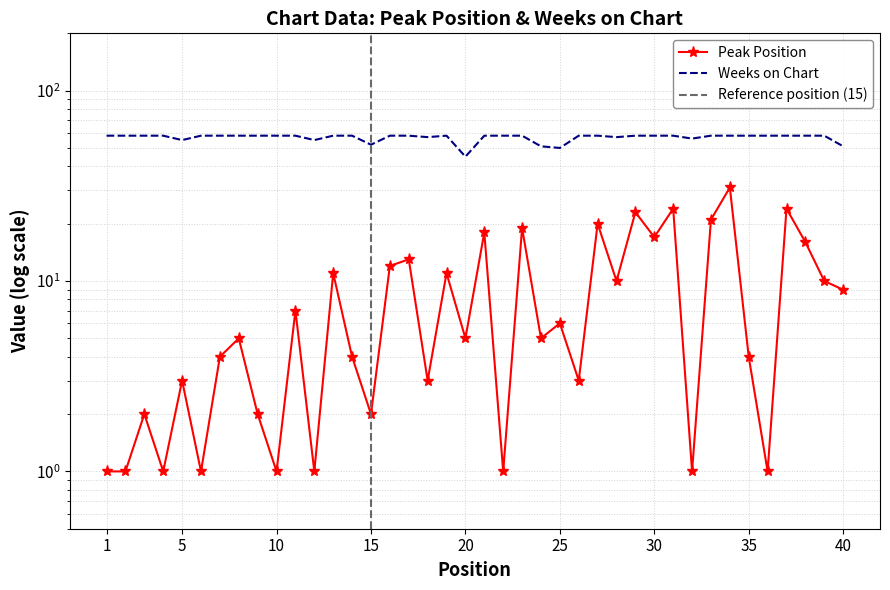

How many distinct data groups are displayed?

2